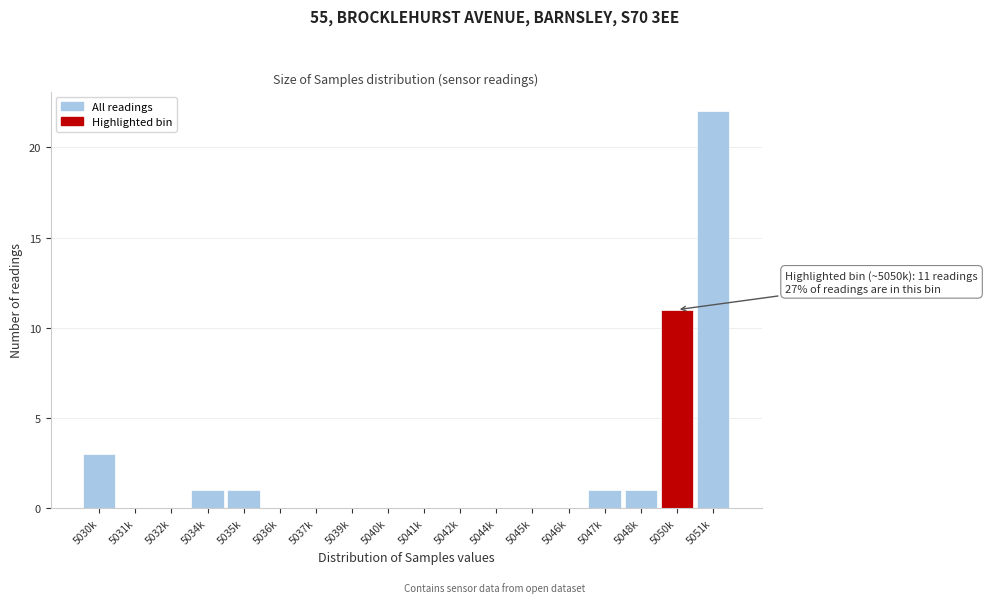

Reading right to left, what are all the values shown in this chart?

5051k=22	5050k=11	5048k=1	5047k=1	5046k=0	5045k=0	5044k=0	5042k=0	5041k=0	5040k=0	5039k=0	5037k=0	5036k=0	5035k=1	5034k=1	5032k=0	5031k=0	5030k=3